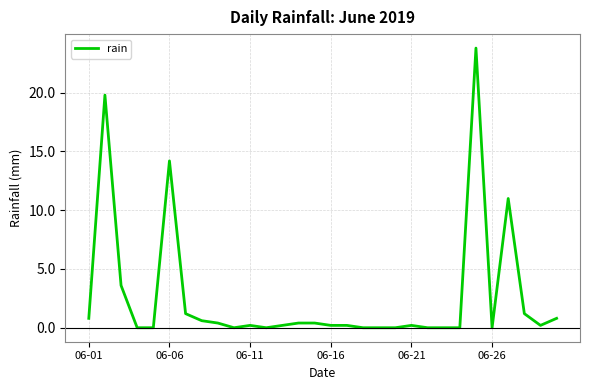

What is the greatest value displayed?

23.8